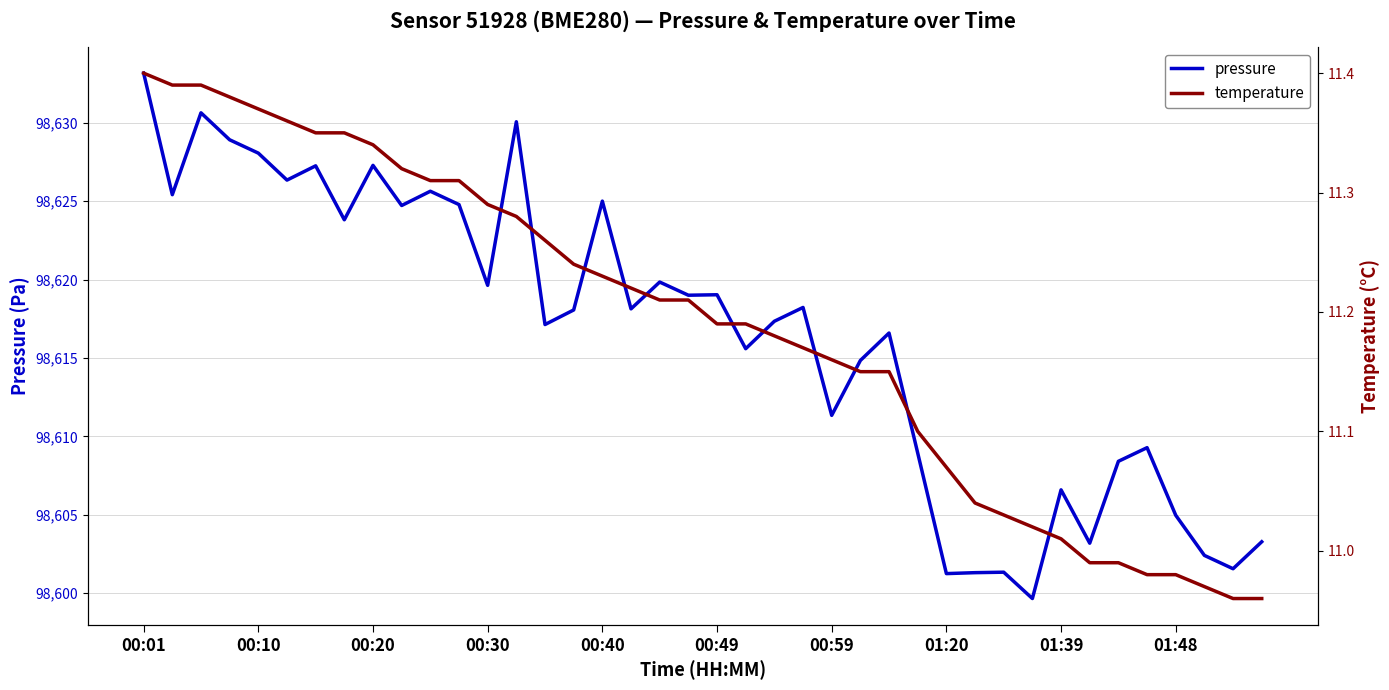

What is the average value of the temperature series?

11.2